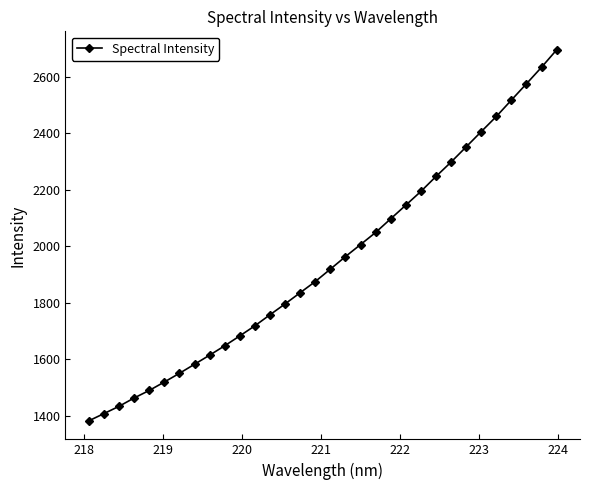

Count the number of data series in this chart.

1